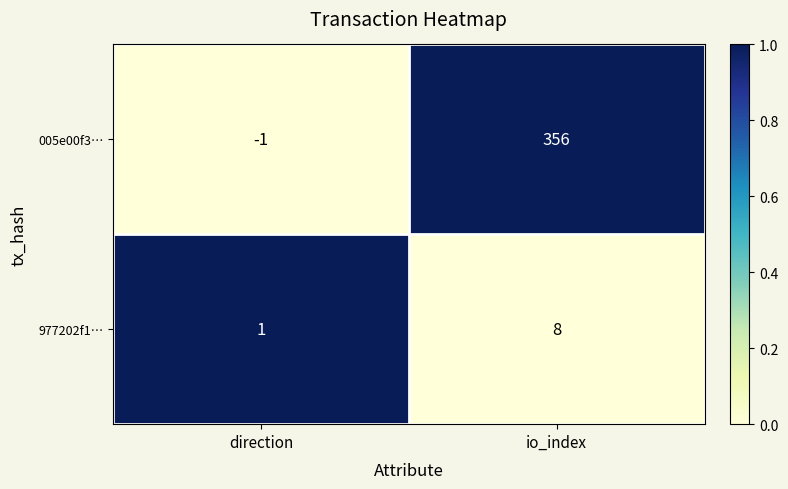

What is the average value of the 005e00f3… series?

178